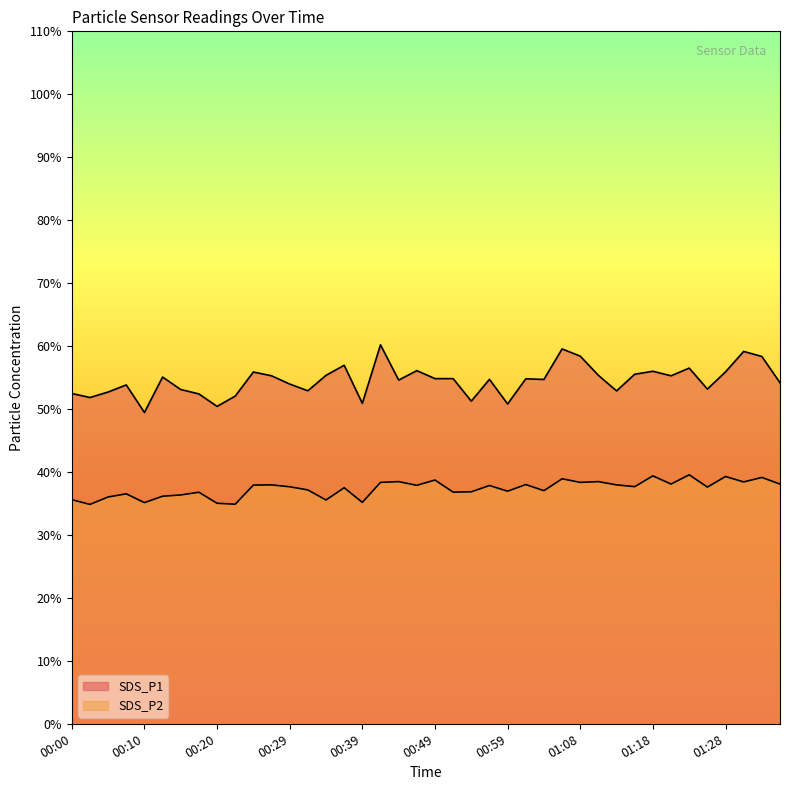

True or false: SDS_P1 and SDS_P2 intersect in this chart.

False